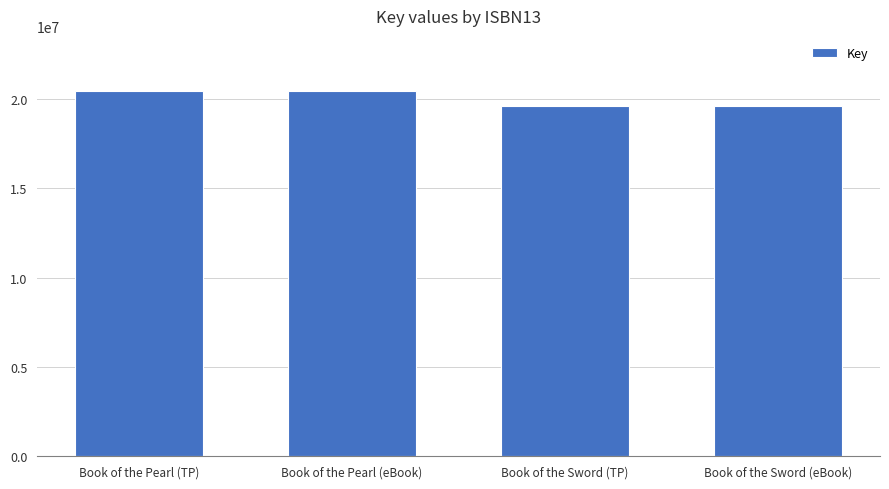

Reading left to right, what are all the values shown in this chart?

Book of the Pearl (TP)=20476806	Book of the Pearl (eBook)=20476806	Book of the Sword (TP)=19606830	Book of the Sword (eBook)=19606830